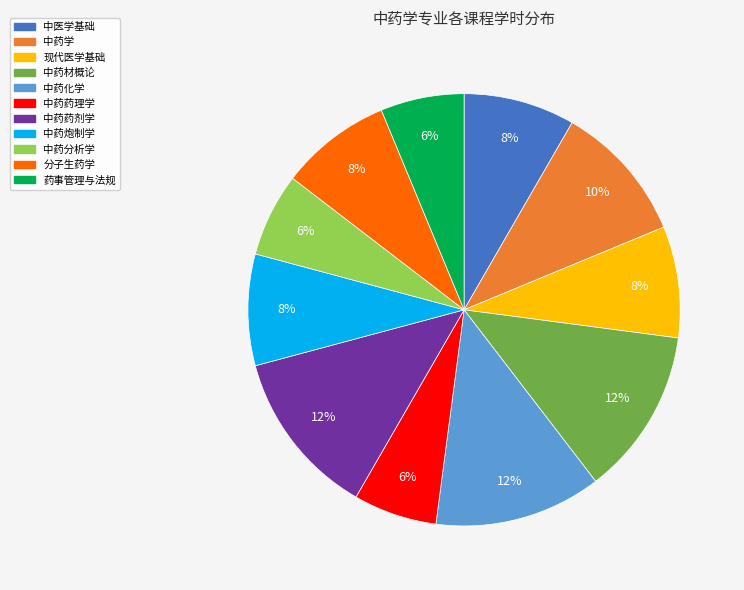

How many segments does this pie chart have?

11